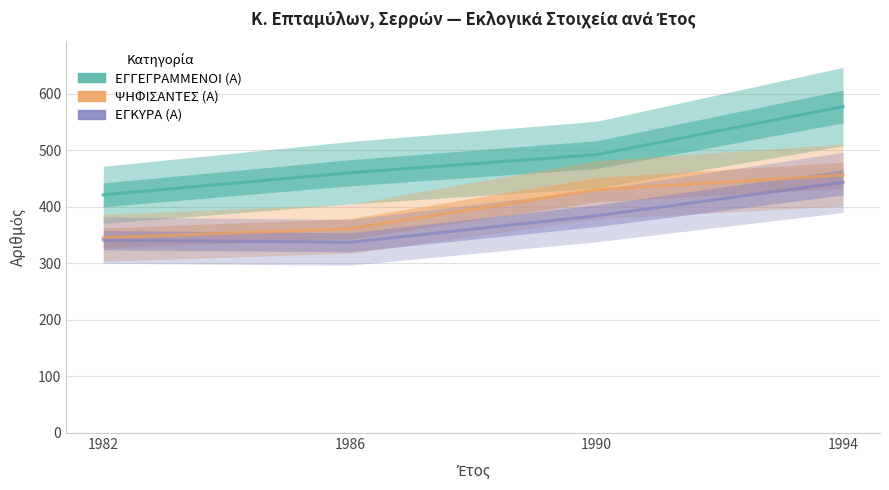

True or false: ΕΓΓΕΓΡΑΜΜΕΝΟΙ (Α) has more than 0 points higher than both neighbors.

False